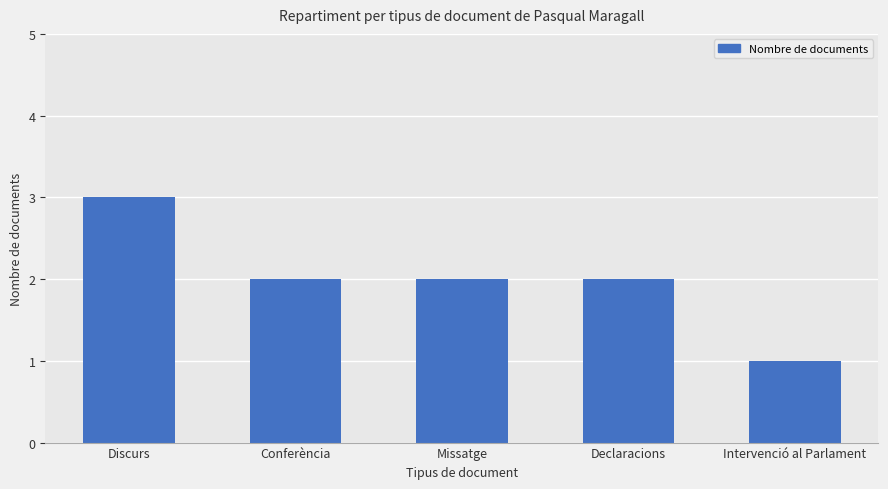

What is the difference between the maximum and second lowest values?

1